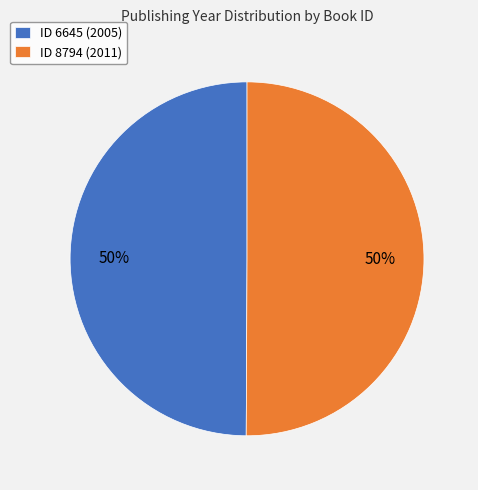

Combined, do ID 6645 (2005) and ID 8794 (2011) account for over 50%?

Yes